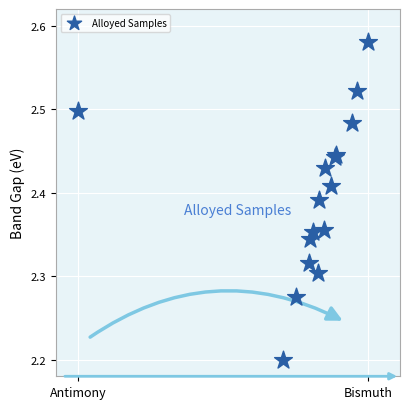

What Y value in the scatter plot is closest to 2?

2.2